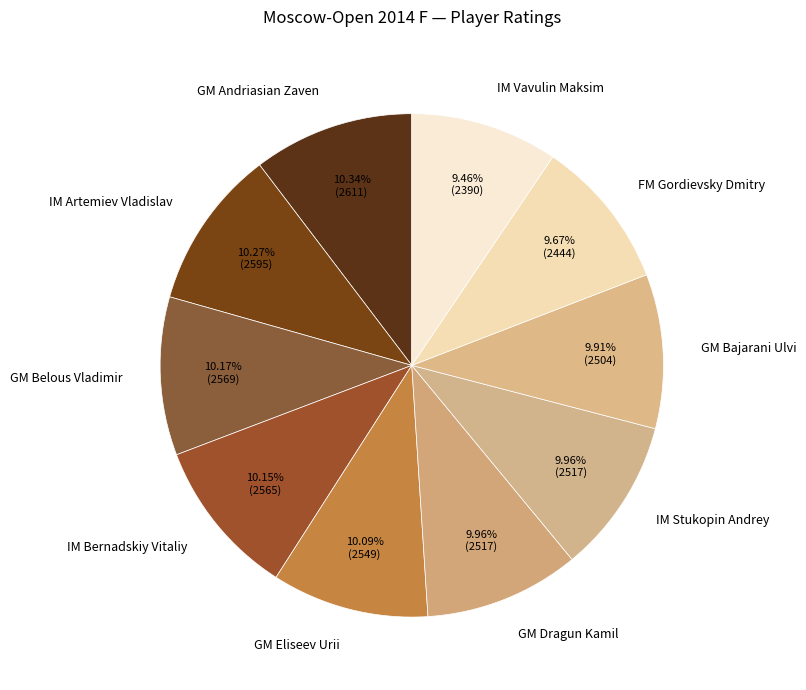

To the nearest percent, what is the difference between the largest and smallest slice percentages?

1%